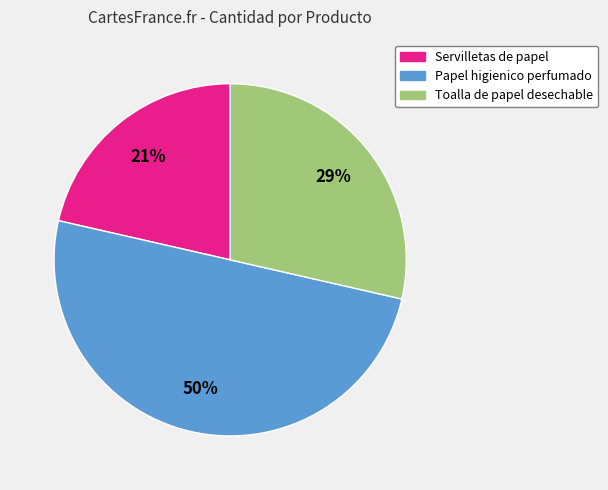

True or false: Toalla de papel desechable accounts for 29% of the total.

True